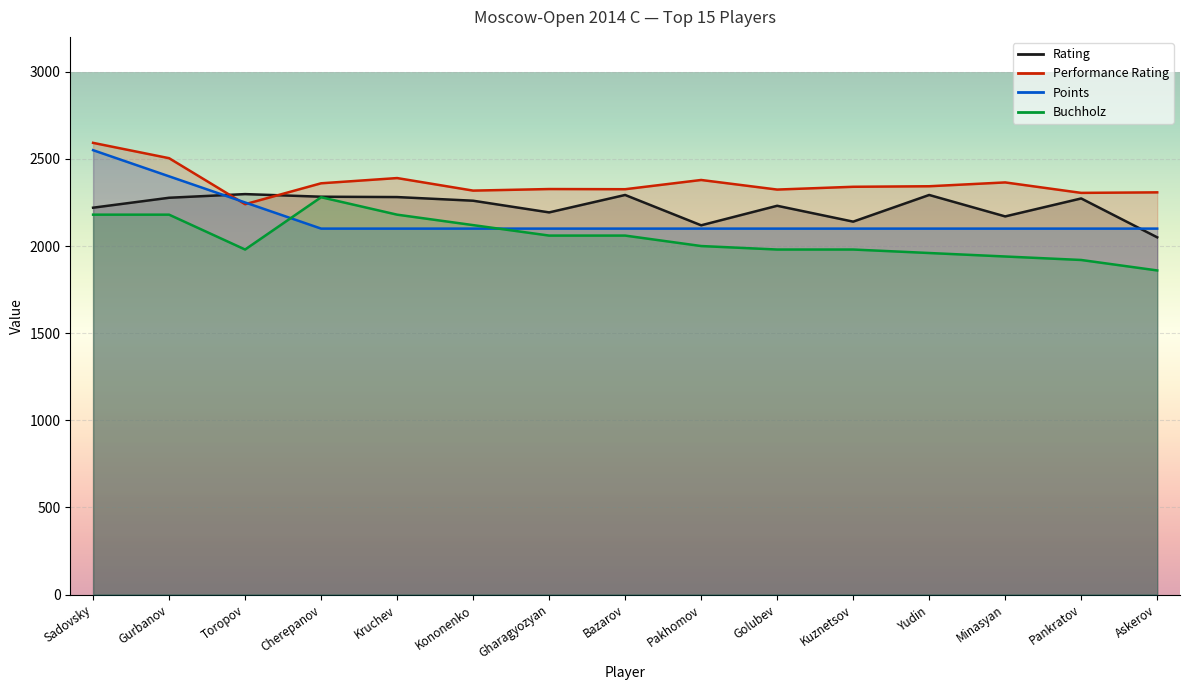

Reading left to right, what are all the values shown in this chart?

Rating: Sadovsky=2220	Gurbanov=2277	Toropov=2298	Cherepanov=2283	Kruchev=2281	Kononenko=2260	Gharagyozyan=2193	Bazarov=2293	Pakhomov=2119	Golubev=2231	Kuznetsov=2140	Yudin=2293	Minasyan=2170	Pankratov=2273	Askerov=2050
Performance Rating: Sadovsky=2592	Gurbanov=2504	Toropov=2240	Cherepanov=2360	Kruchev=2390	Kononenko=2318	Gharagyozyan=2327	Bazarov=2326	Pakhomov=2379	Golubev=2324	Kuznetsov=2340	Yudin=2343	Minasyan=2365	Pankratov=2305	Askerov=2308
Points: Sadovsky=2550	Gurbanov=2400	Toropov=2250	Cherepanov=2100	Kruchev=2100	Kononenko=2100	Gharagyozyan=2100	Bazarov=2100	Pakhomov=2100	Golubev=2100	Kuznetsov=2100	Yudin=2100	Minasyan=2100	Pankratov=2100	Askerov=2100
Buchholz: Sadovsky=2180	Gurbanov=2180	Toropov=1980	Cherepanov=2280	Kruchev=2180	Kononenko=2120	Gharagyozyan=2060	Bazarov=2060	Pakhomov=2000	Golubev=1980	Kuznetsov=1980	Yudin=1960	Minasyan=1940	Pankratov=1920	Askerov=1860